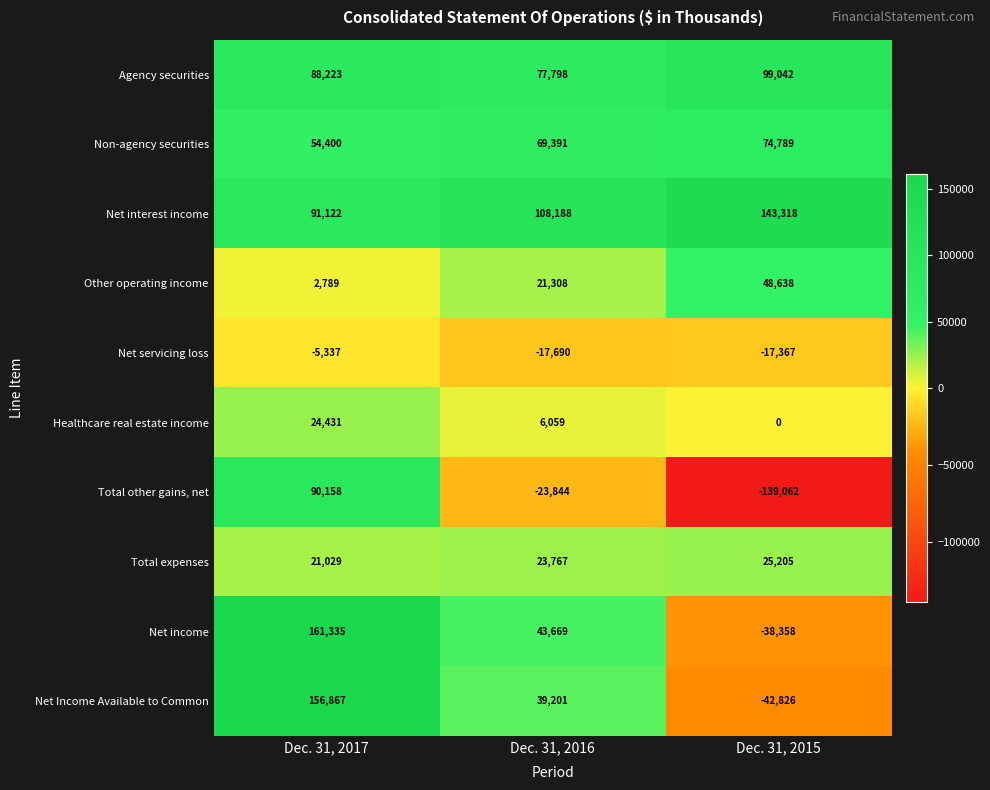

Where is Net interest income nearest to the value 117220?

Dec. 31, 2016